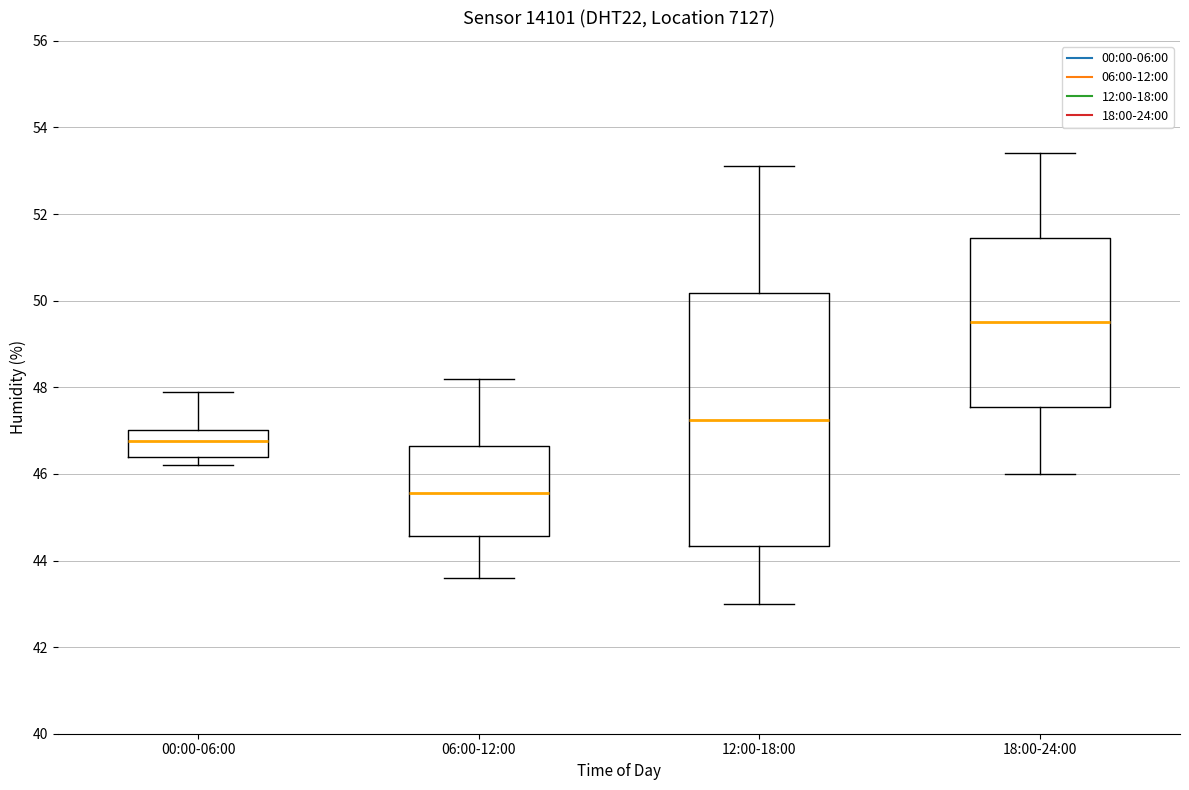

Where is the upper edge of the box for 18:00-24:00 on the y-axis? The values are not printed on the chart, so give them approximately, as read against the axis.

51.4